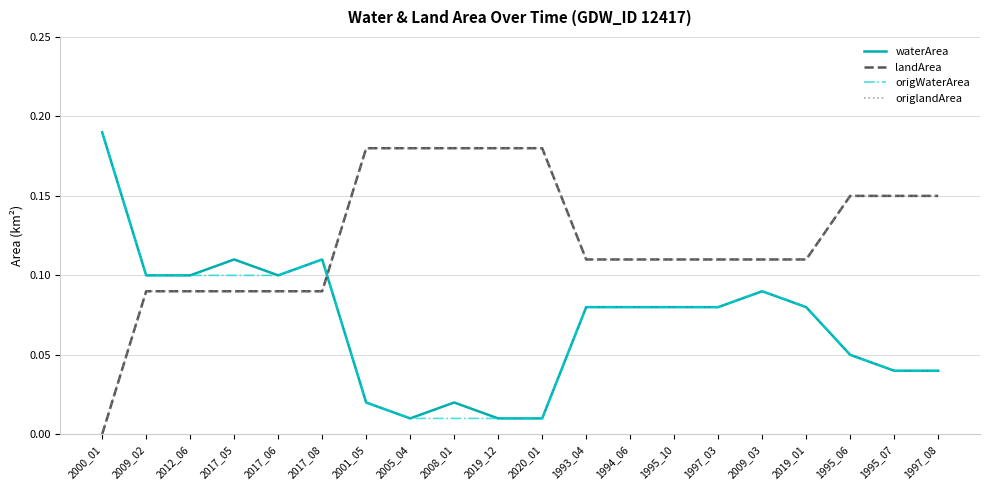

Is this an area chart (filled region under the line)?

No